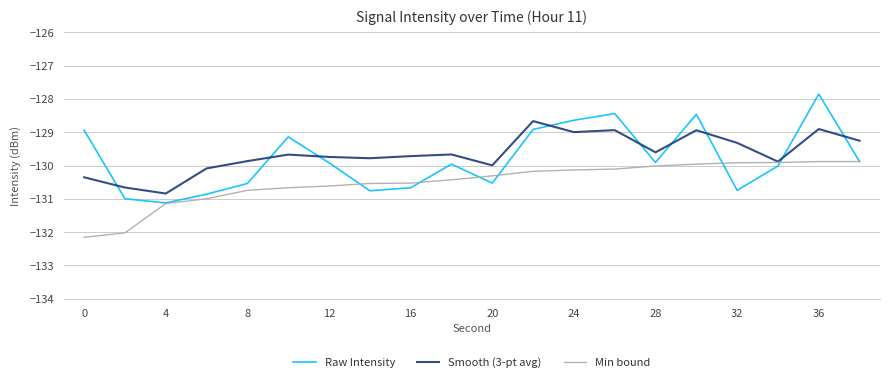

Does the chart display data point markers on the line(s)?

No